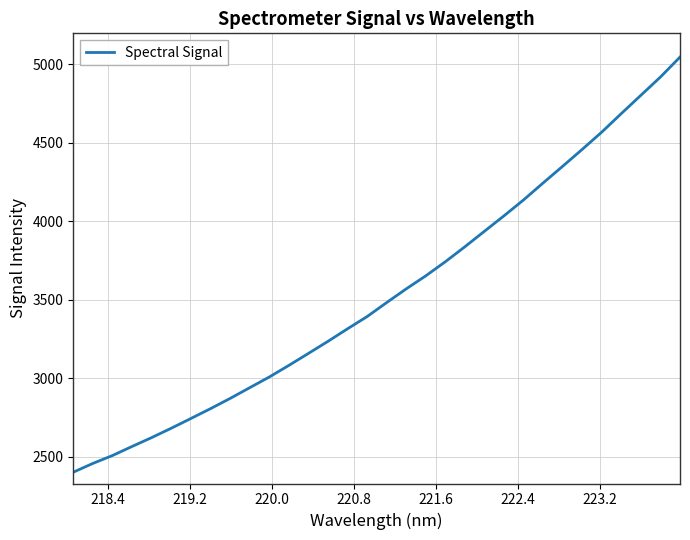

True or false: the data has more than 0 interior local peaks.

False